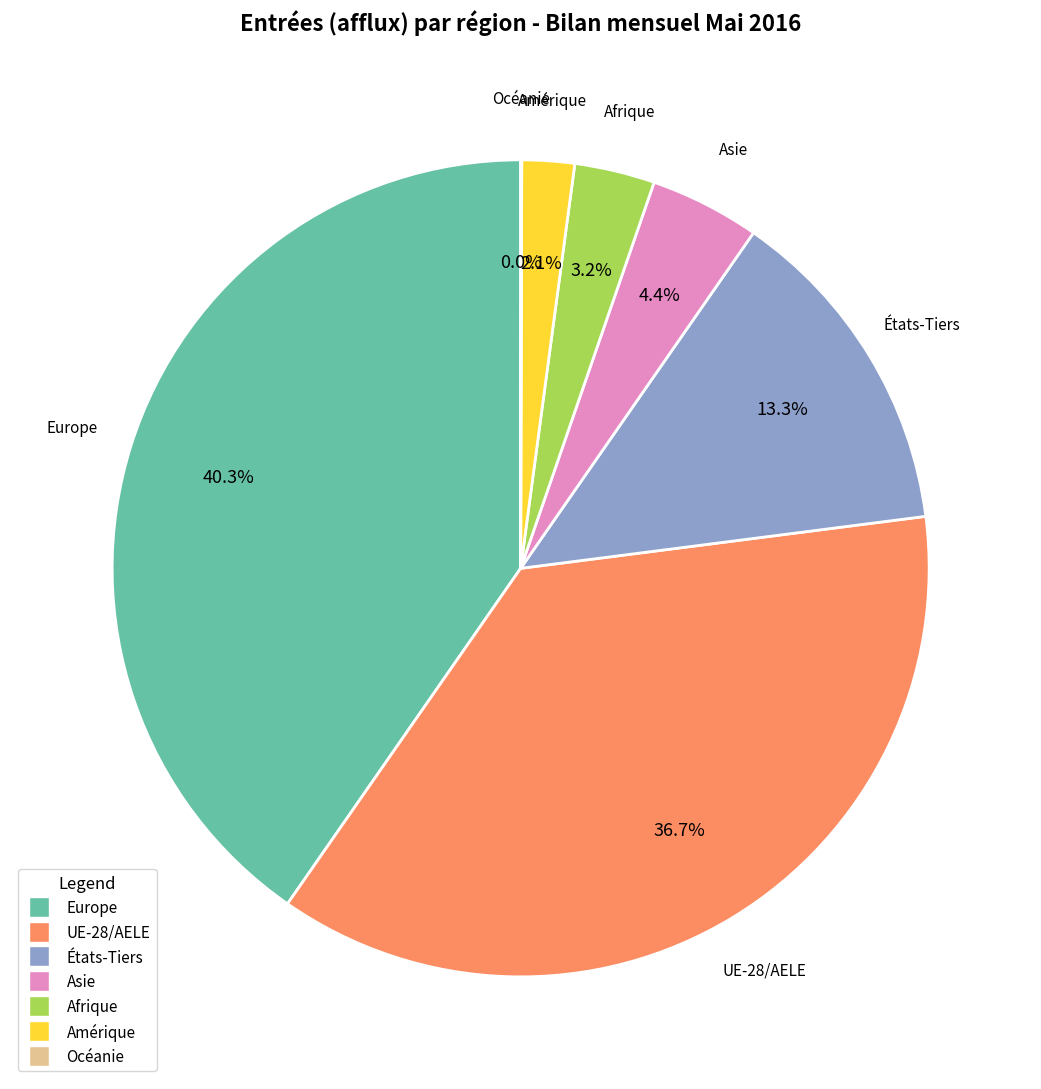

What percentage do Europe and États-Tiers together represent?

53.6%